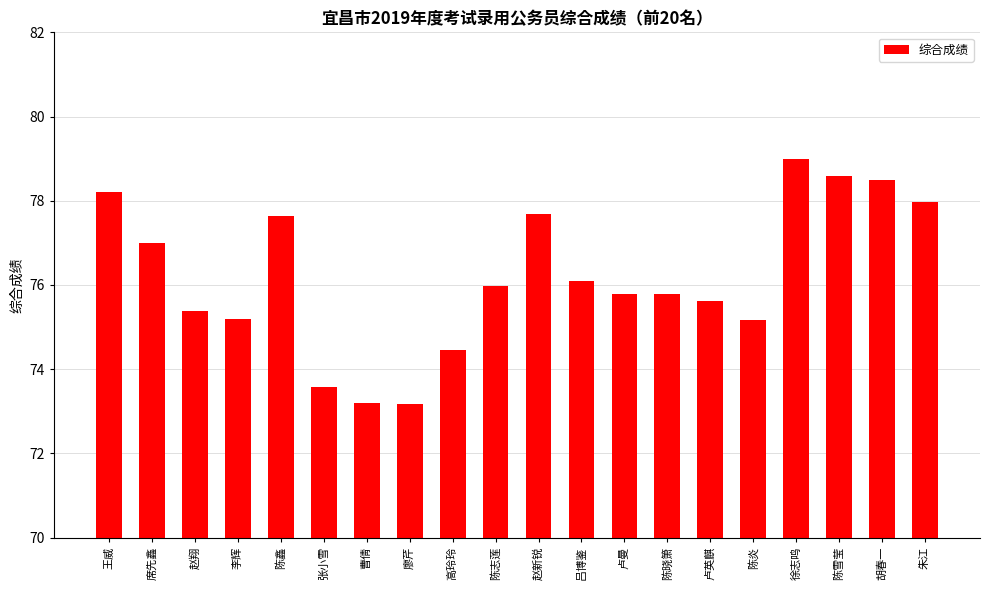

What is the label of the 19th bar from the right?

席先鑫